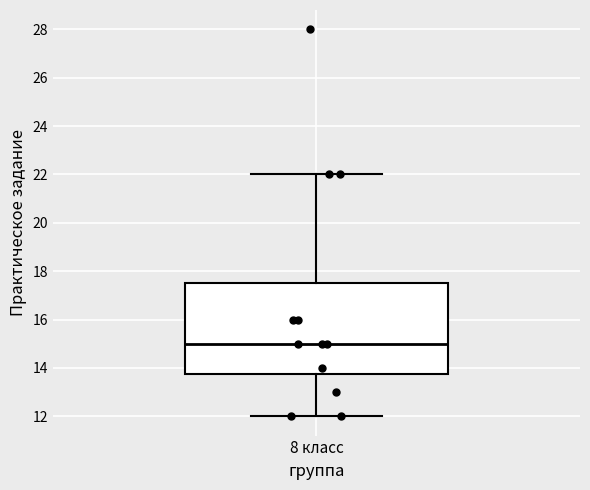

Transcribe this box plot: give where the median line is, the range the box spans, and where the two whiskers end, as read against the y-axis. The values are not printed on the chart, so give them approximately, as read against the axis.

median 15.0, box 13.8 to 17.6, whiskers 12.0 to 22.0